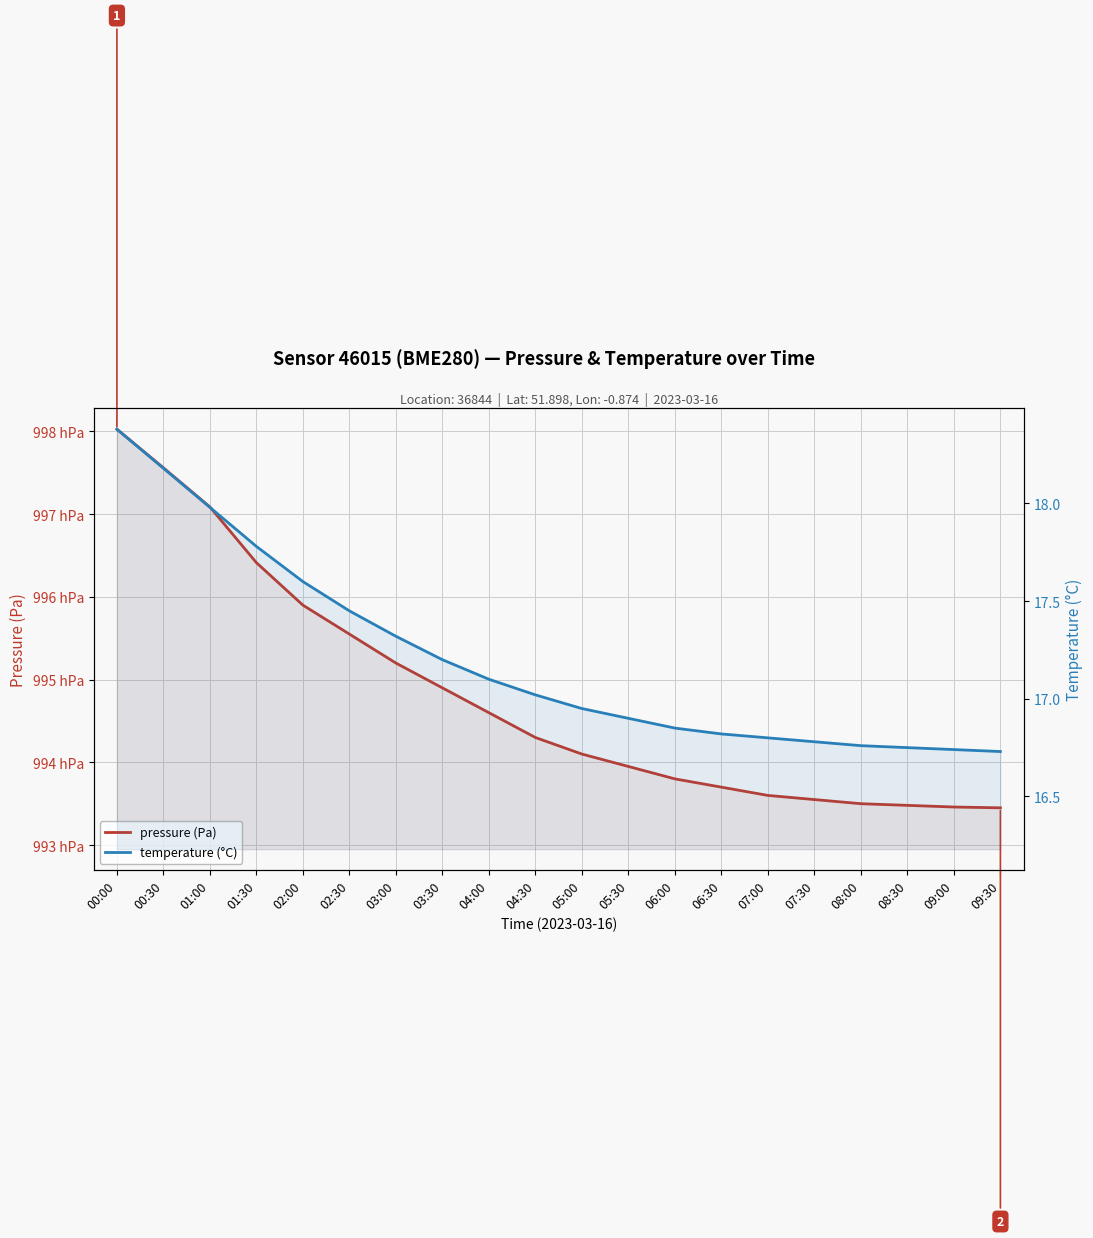

What is the label of the 19th point from the right?

00:30